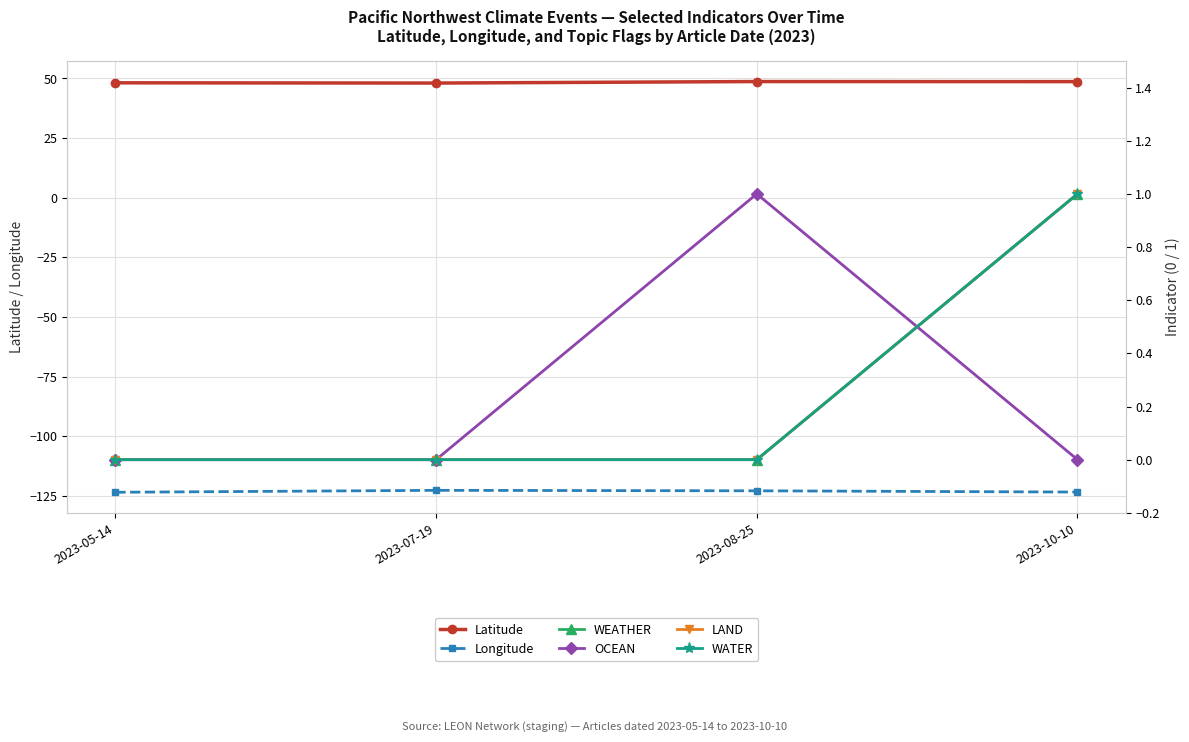

In OCEAN, how many points are higher than both neighbors (excluding endpoints)?

1